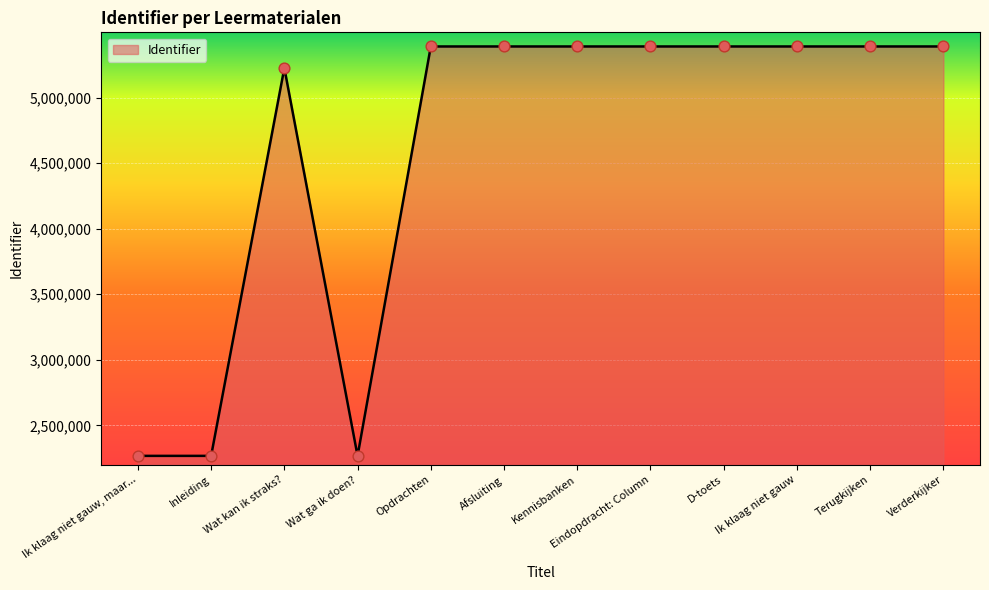

Which has a higher value, Wat ga ik doen? or Kennisbanken?

Kennisbanken